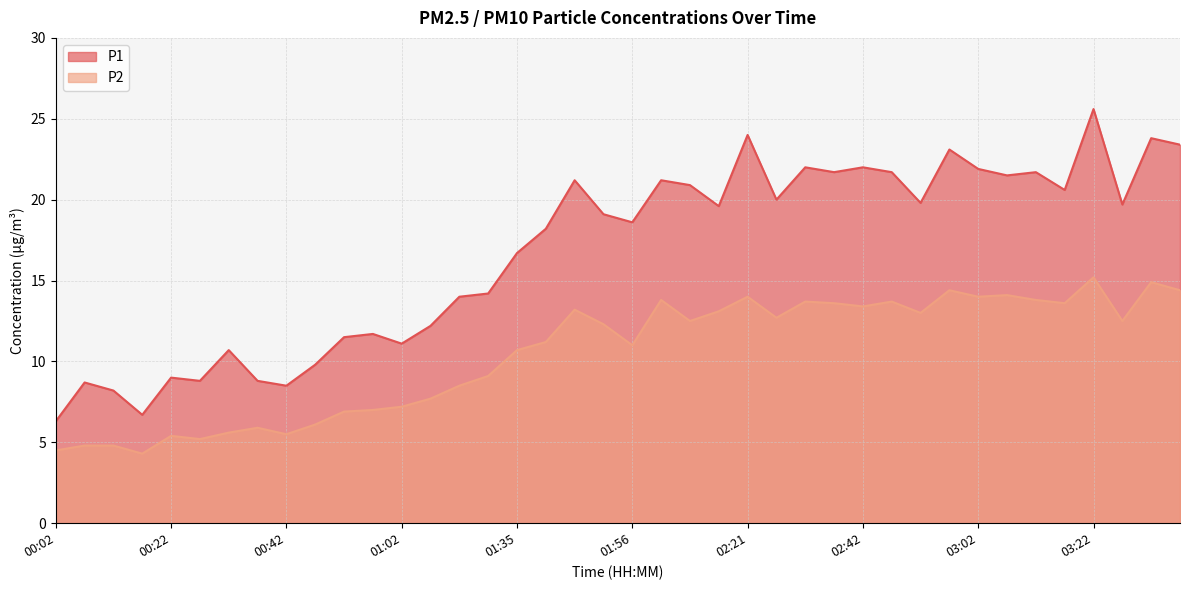

At which label does P2 first exceed 12?

01:45